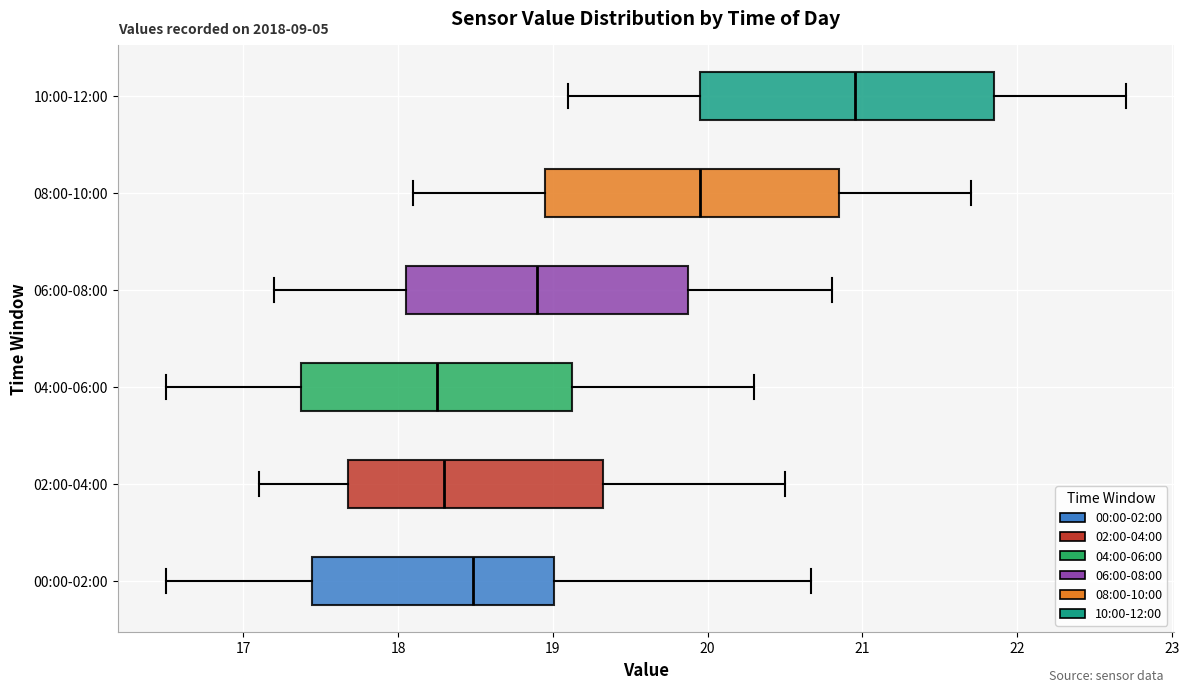

Reading bottom to top, transcribe this box plot: for each box, give where its median line is, the range the box spans, and where its two whiskers end, as read against the x-axis. The values are not printed on the chart, so give them approximately, as read against the axis.

00:00-02:00: median 18.5, box 17.4 to 19.0, whiskers 16.5 to 20.7
02:00-04:00: median 18.3, box 17.7 to 19.3, whiskers 17.1 to 20.5
04:00-06:00: median 18.3, box 17.4 to 19.1, whiskers 16.5 to 20.3
06:00-08:00: median 18.9, box 18.1 to 19.9, whiskers 17.2 to 20.8
08:00-10:00: median 20.0, box 19.0 to 20.9, whiskers 18.1 to 21.7
10:00-12:00: median 21.0, box 20.0 to 21.9, whiskers 19.1 to 22.7